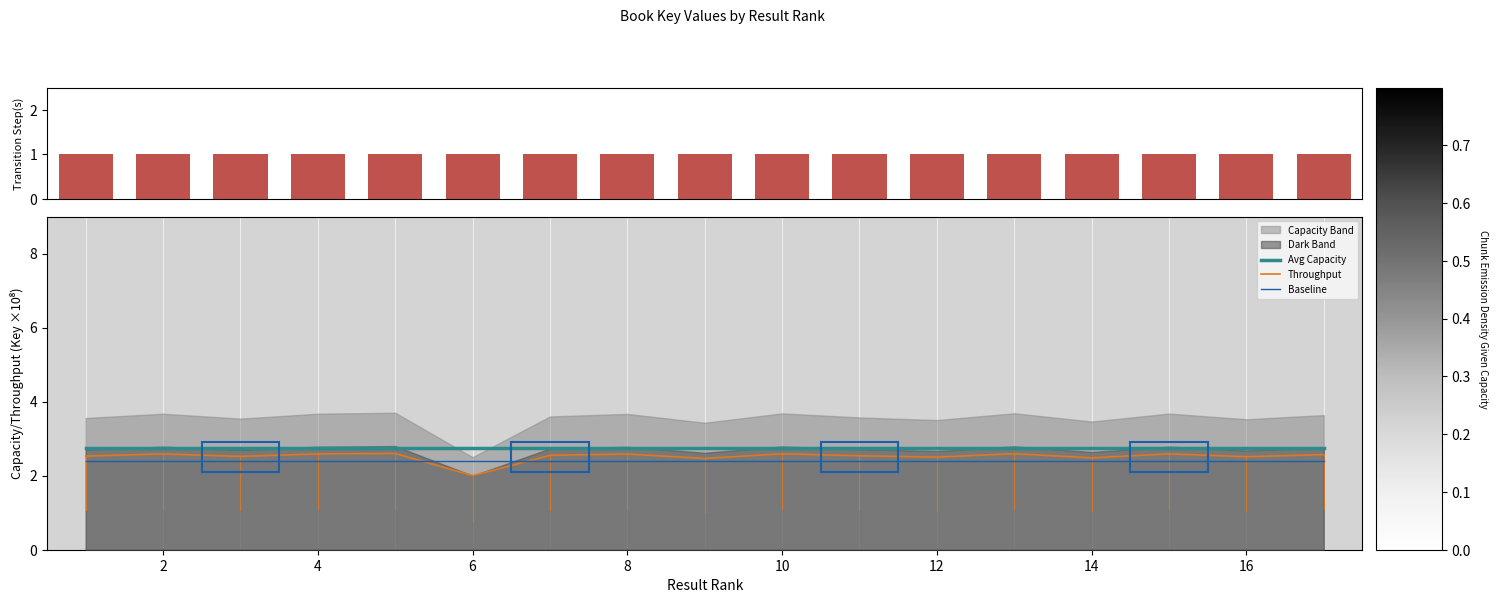

The Avg Capacity series shows 1.4 at 16. True or false?

False